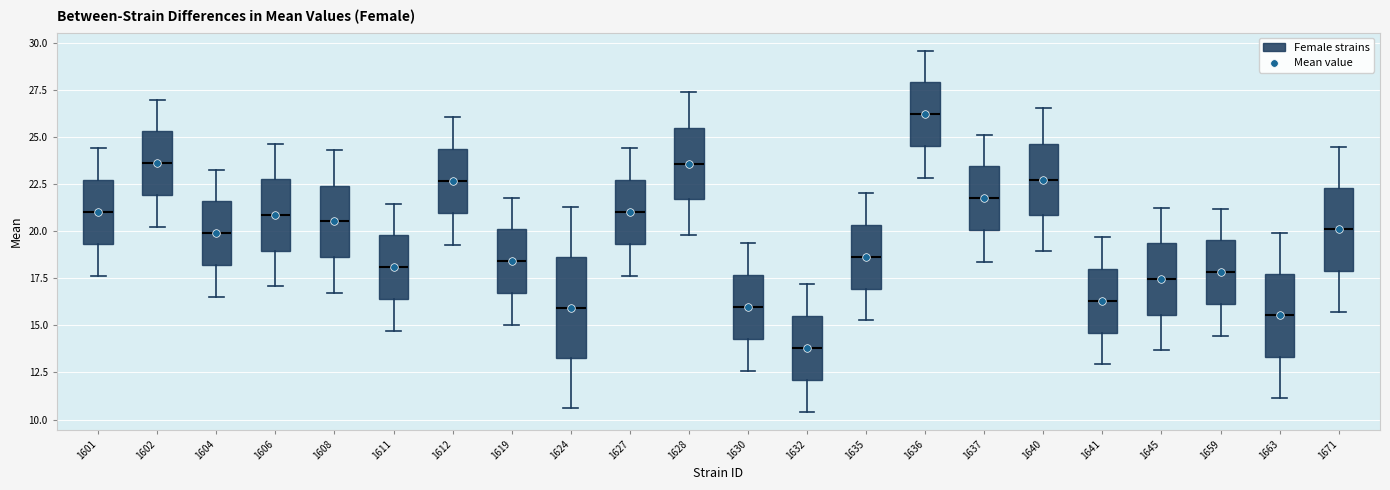

Which box has the highest median line?

1636